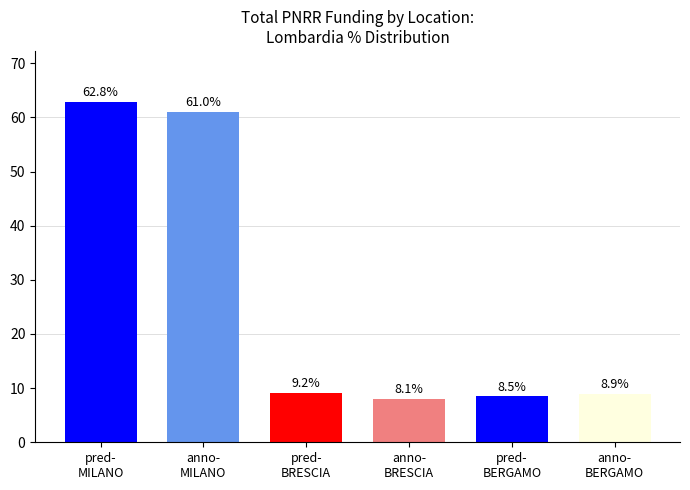

What is the value of the 5th bar from the left?

8.5